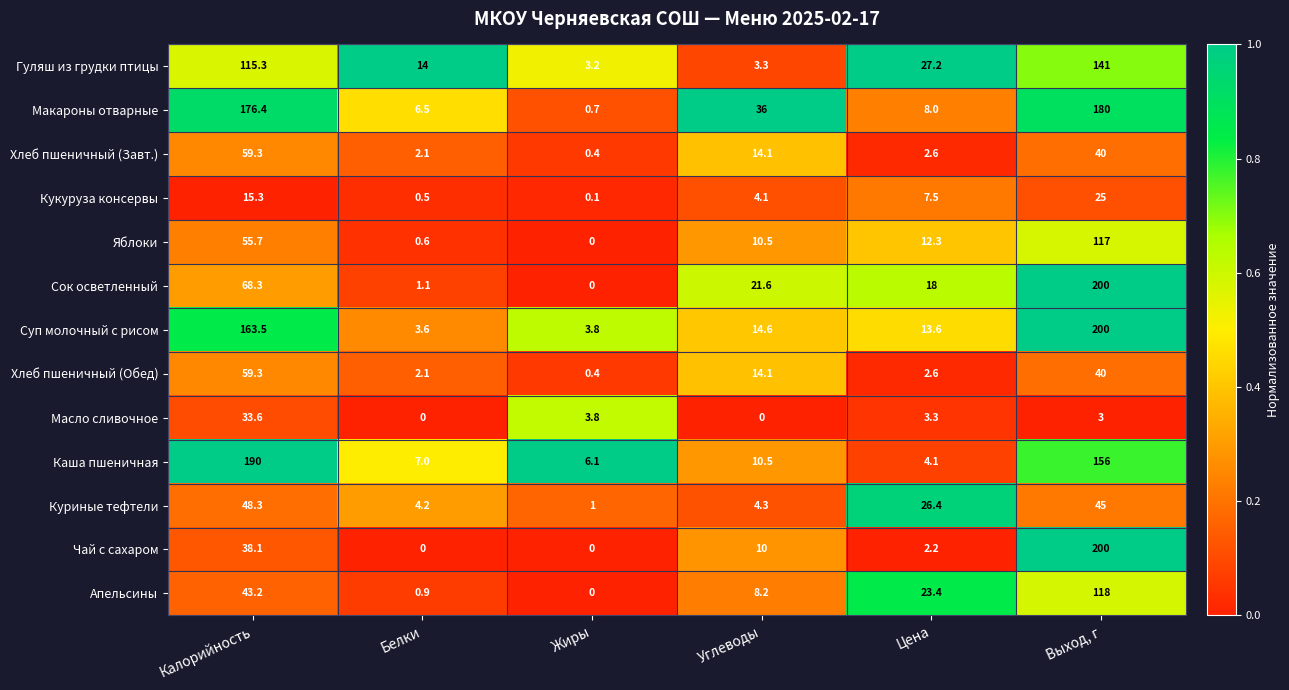

List the labels in order of Хлеб пшеничный (Обед) value, smallest first.

Жиры, Белки, Цена, Углеводы, Выход, г, Калорийность